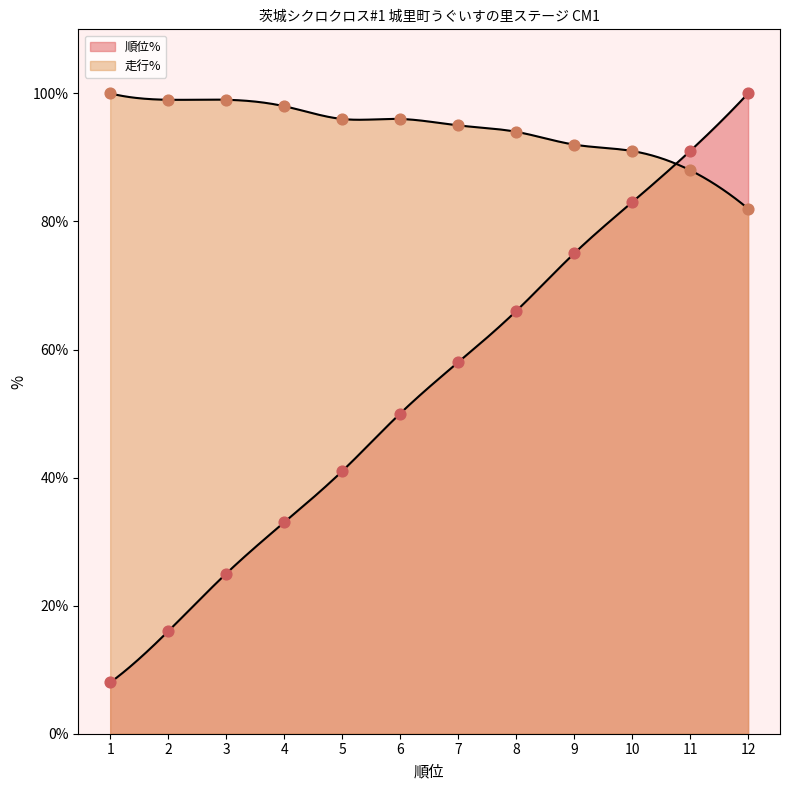

Which series has the widest spread of Y values?

順位%